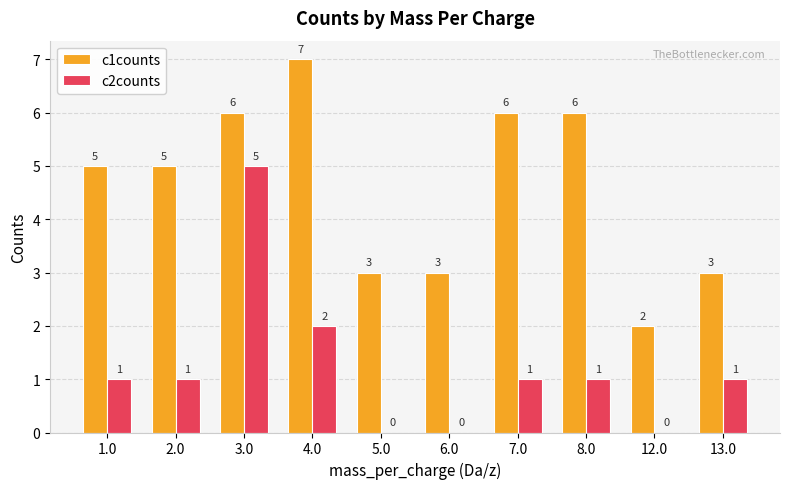

At which category is the sum across all series the highest?

3.0